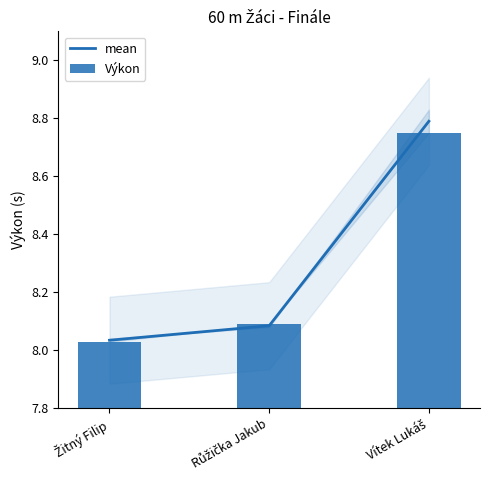

What are all the series names shown in the legend?

mean, Výkon